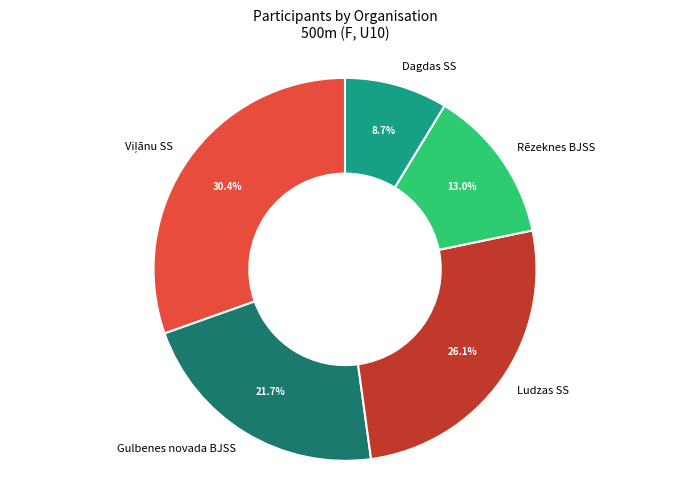

To the nearest percent, what percentage of the pie is Ludzas SS?

26%